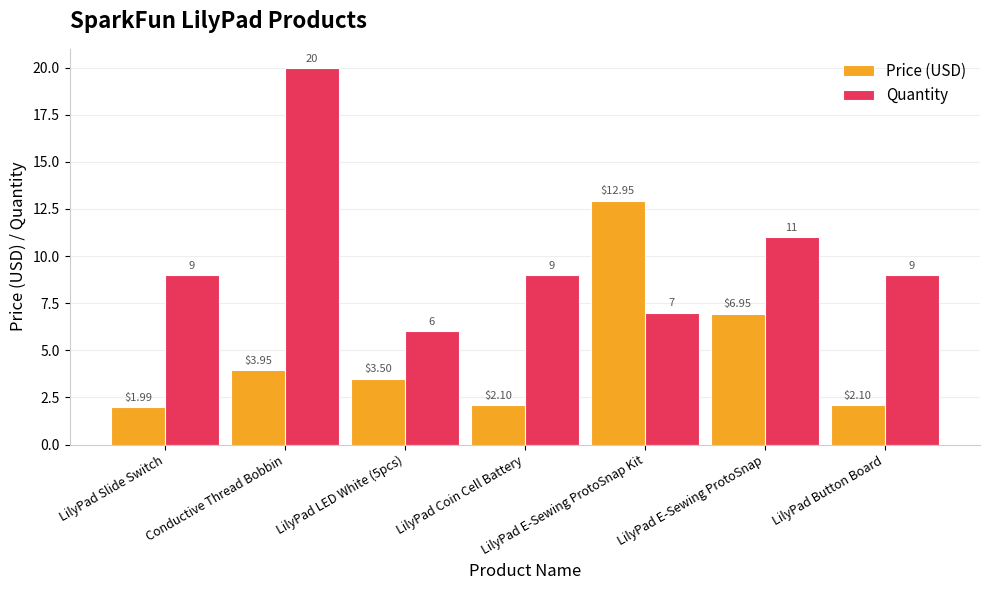

Which series changed the most between LilyPad LED White (5pcs) and LilyPad E-Sewing ProtoSnap Kit?

Price (USD)